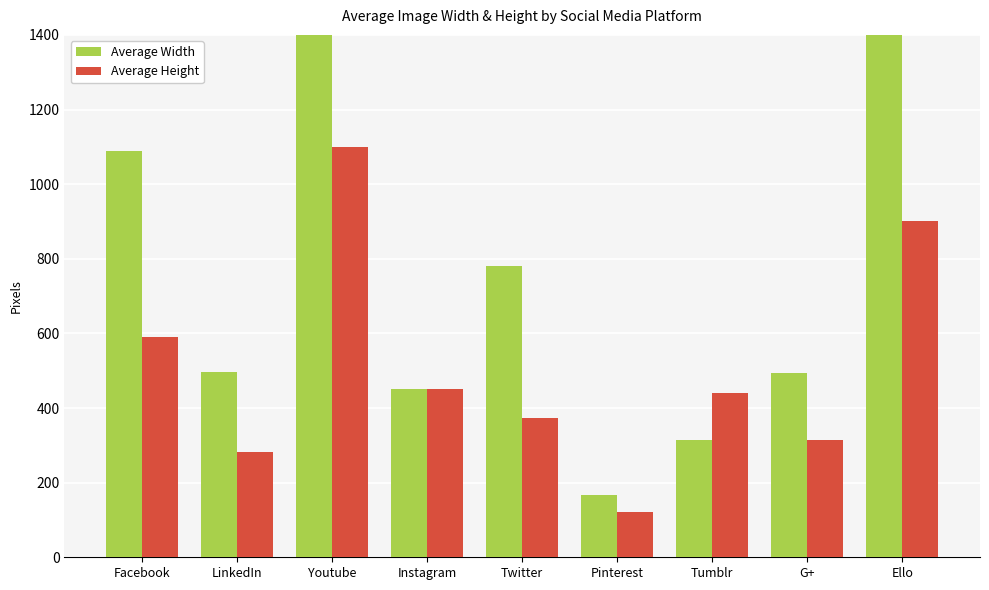

Which category has the lowest value in the Average Width series?

Pinterest